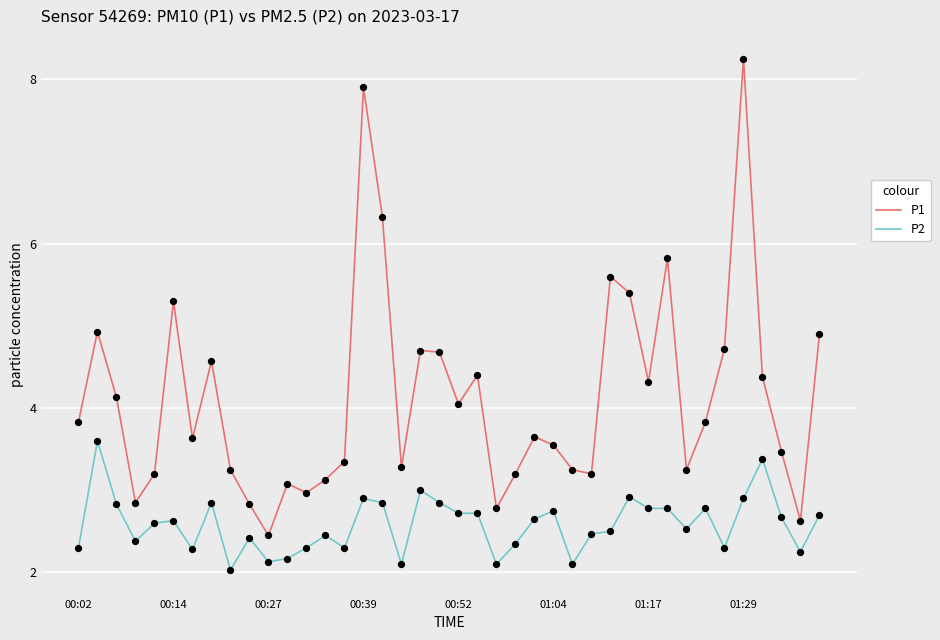

At how many categories does at least one series exceed 8?

1